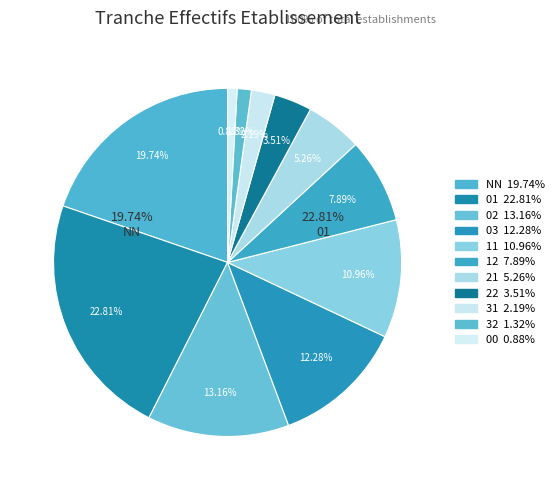

What percentage is the 21 slice, to the nearest percent?

5%